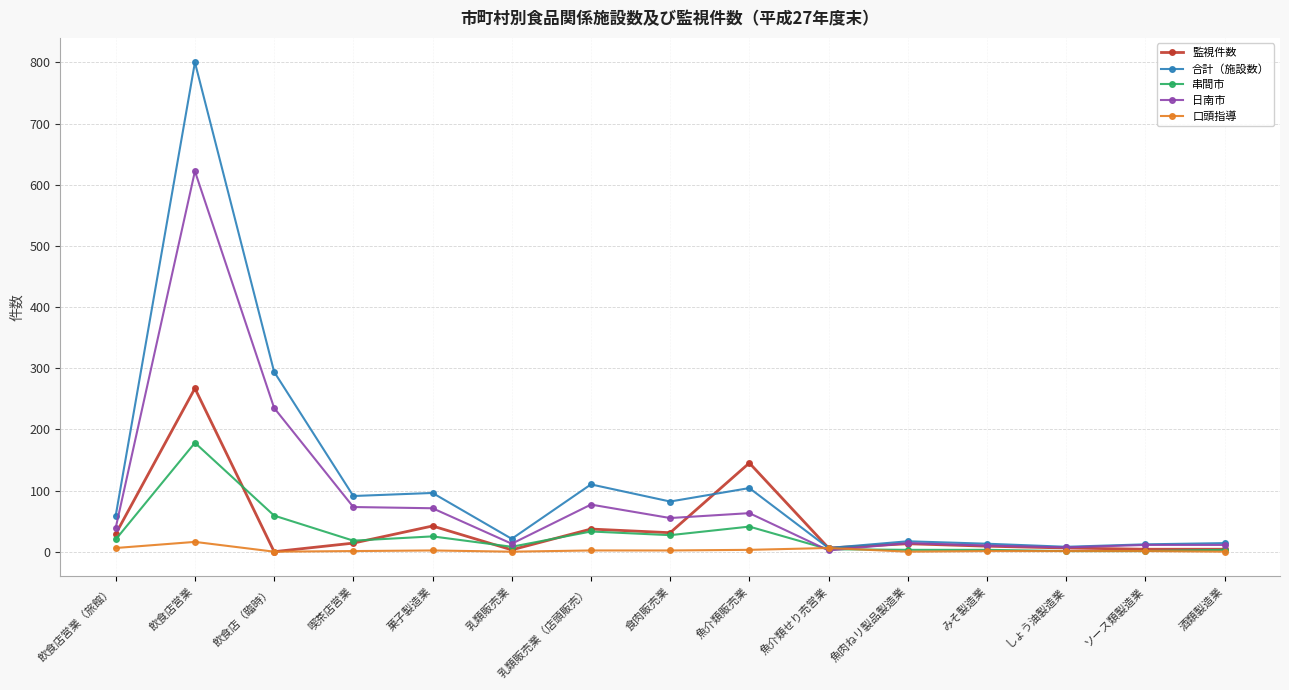

At which category is the sum across all series the highest?

飲食店営業